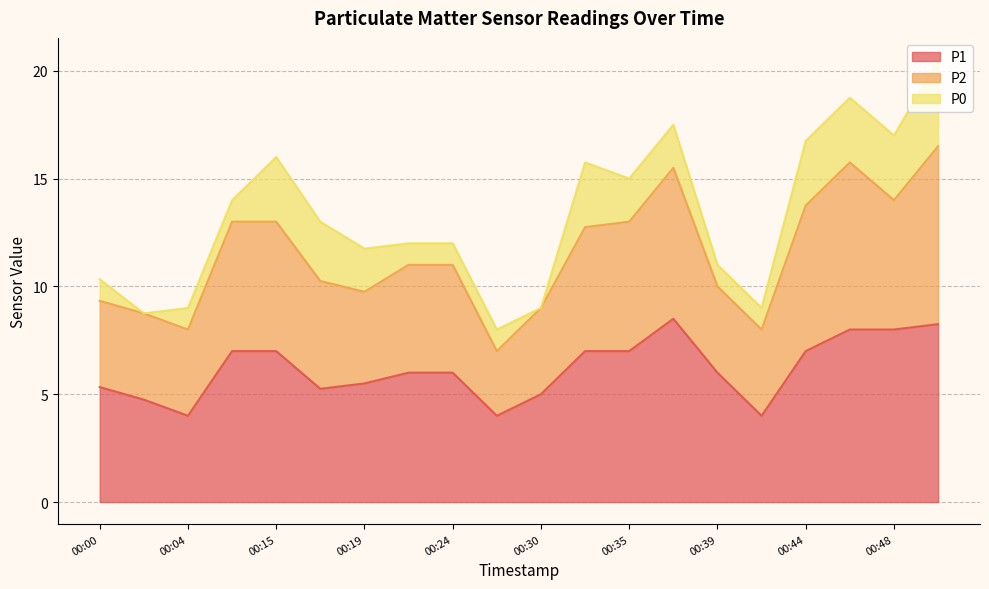

The value of P2 at 00:50 is 11.7. True or false?

False